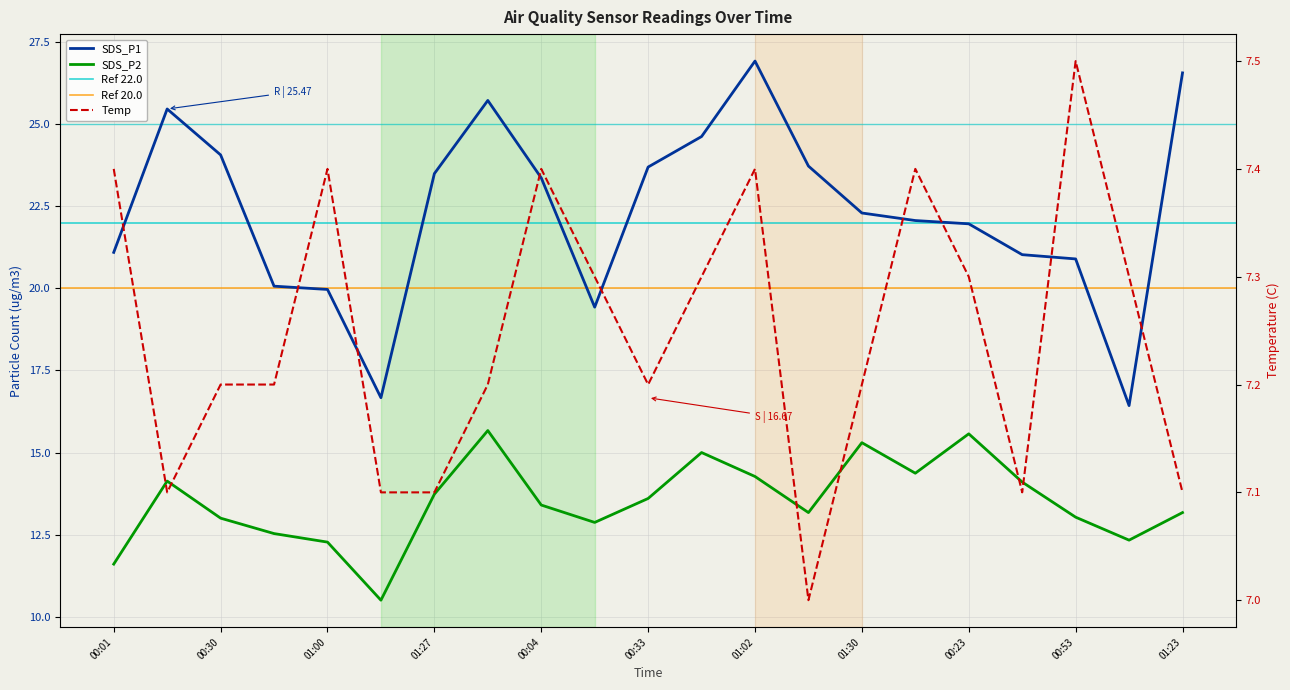

True or false: SDS_P2 and SDS_P1 intersect in this chart.

False